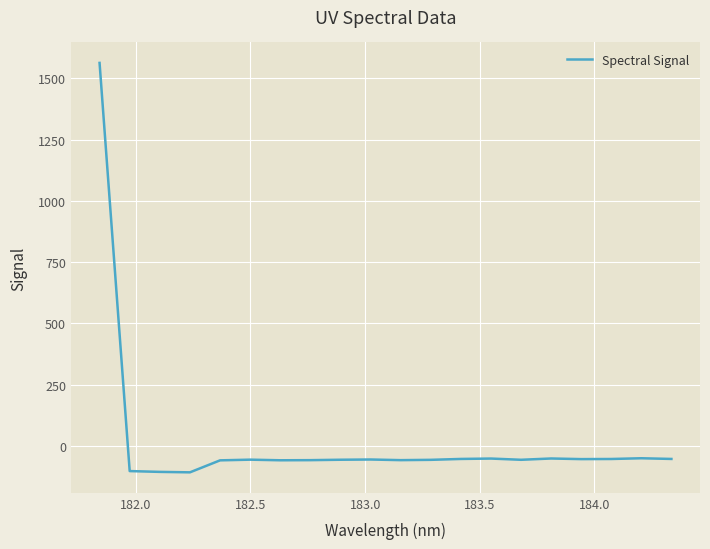

What is the difference between the maximum and minimum values?

1671.1